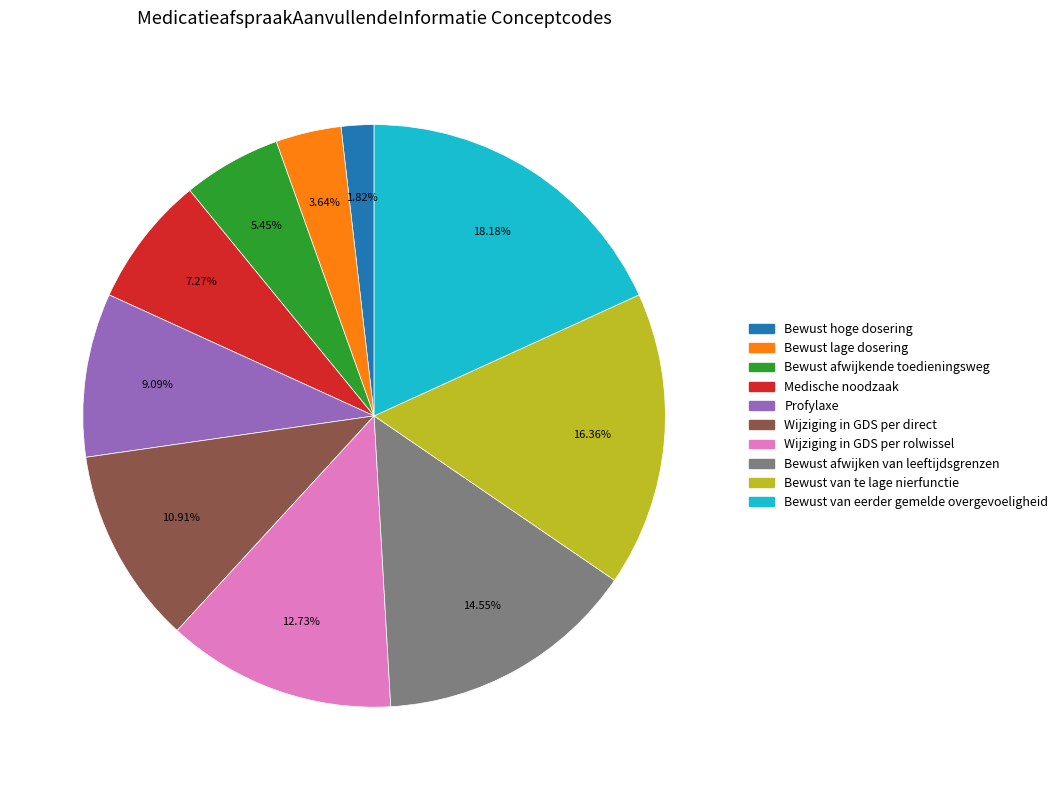

What percentage is the Bewust afwijken van leeftijdsgrenzen slice, to the nearest percent?

15%